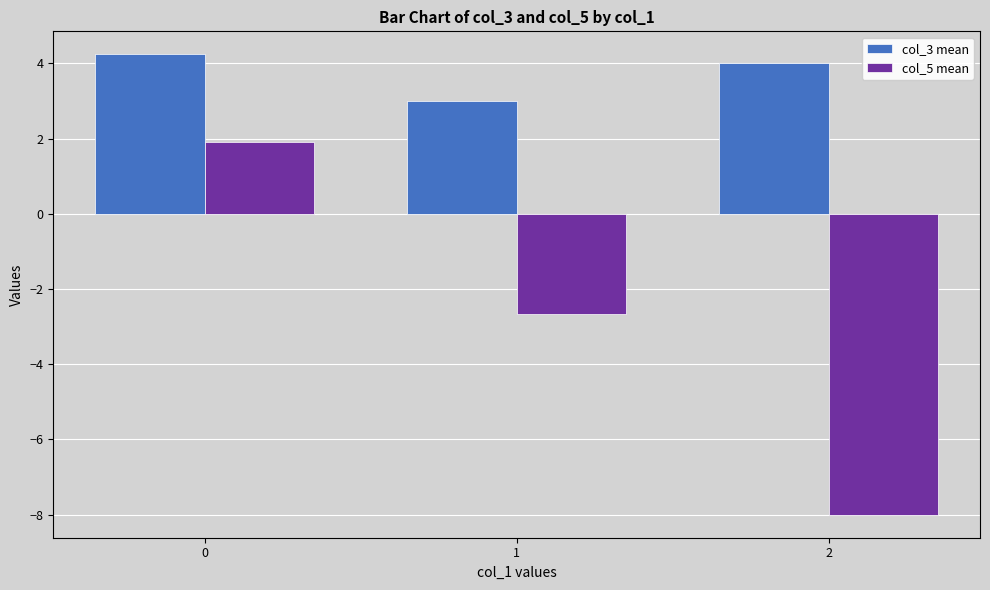

What is the sum of all col_3 mean values?

11.2